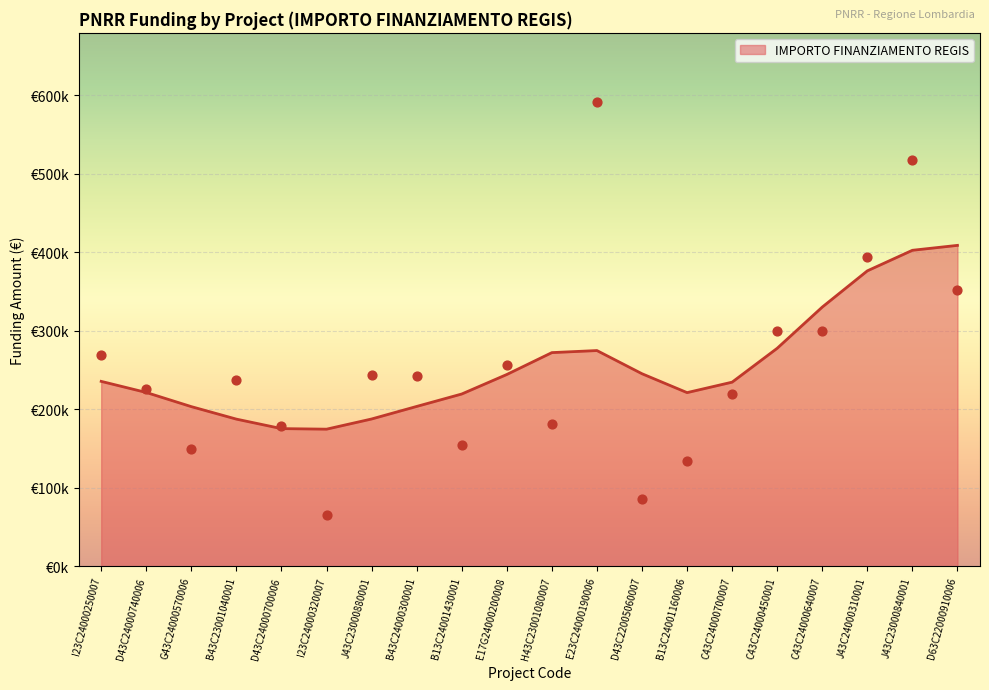

Between D43C24000700006 and C43C24000700007, which is larger?

C43C24000700007